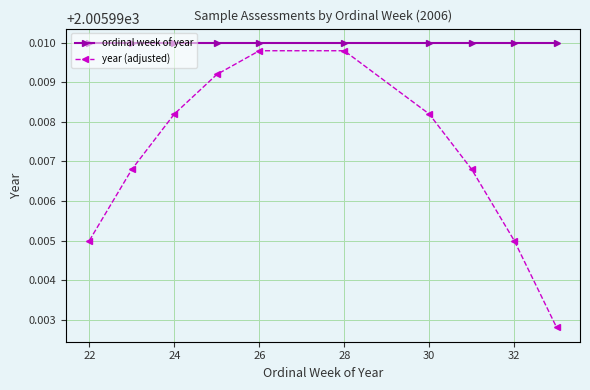

Which series has the widest spread of values?

year (adjusted)